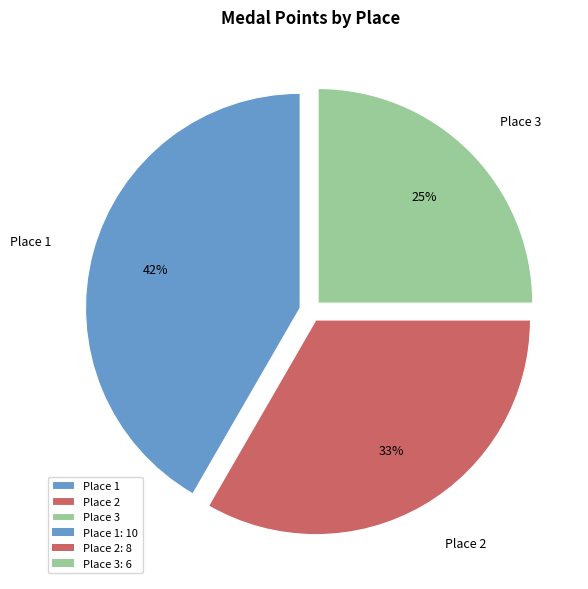

The Place 2 slice represents 33% of the pie. True or false?

True